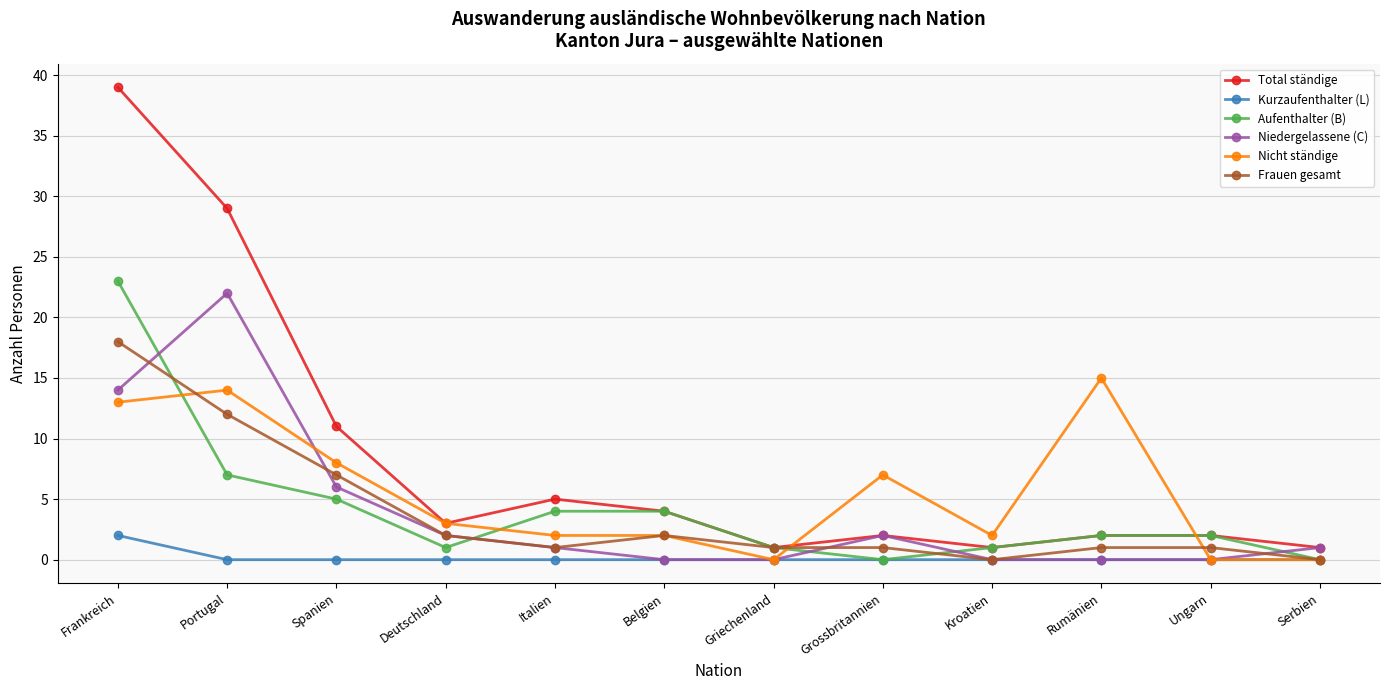

How many data points does each series have?

12